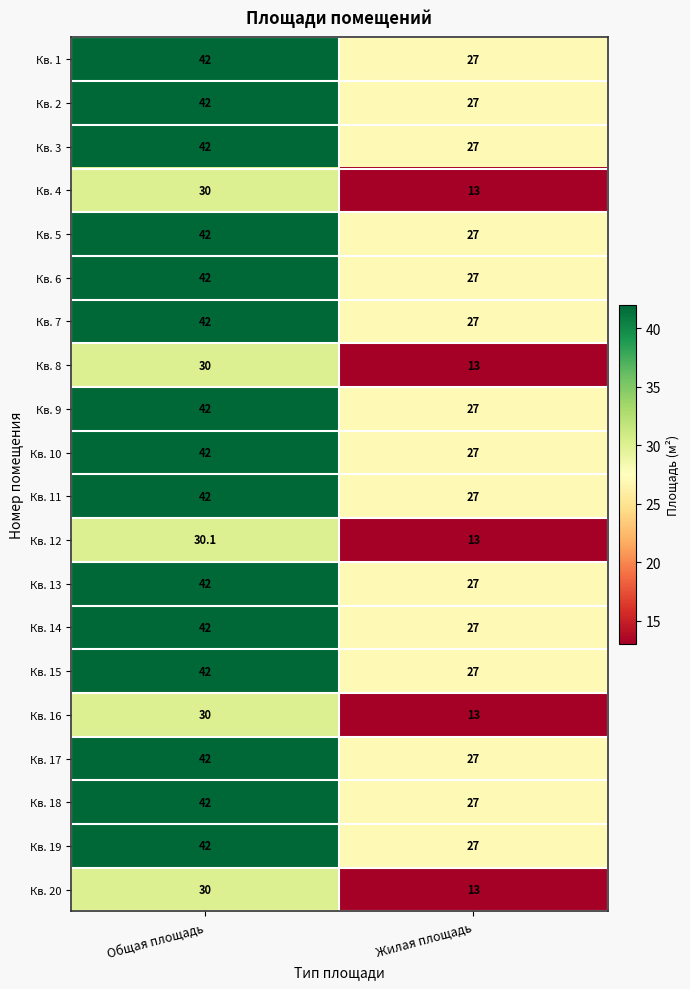

Rank the categories by Кв. 20 value from highest to lowest.

Общая площадь, Жилая площадь